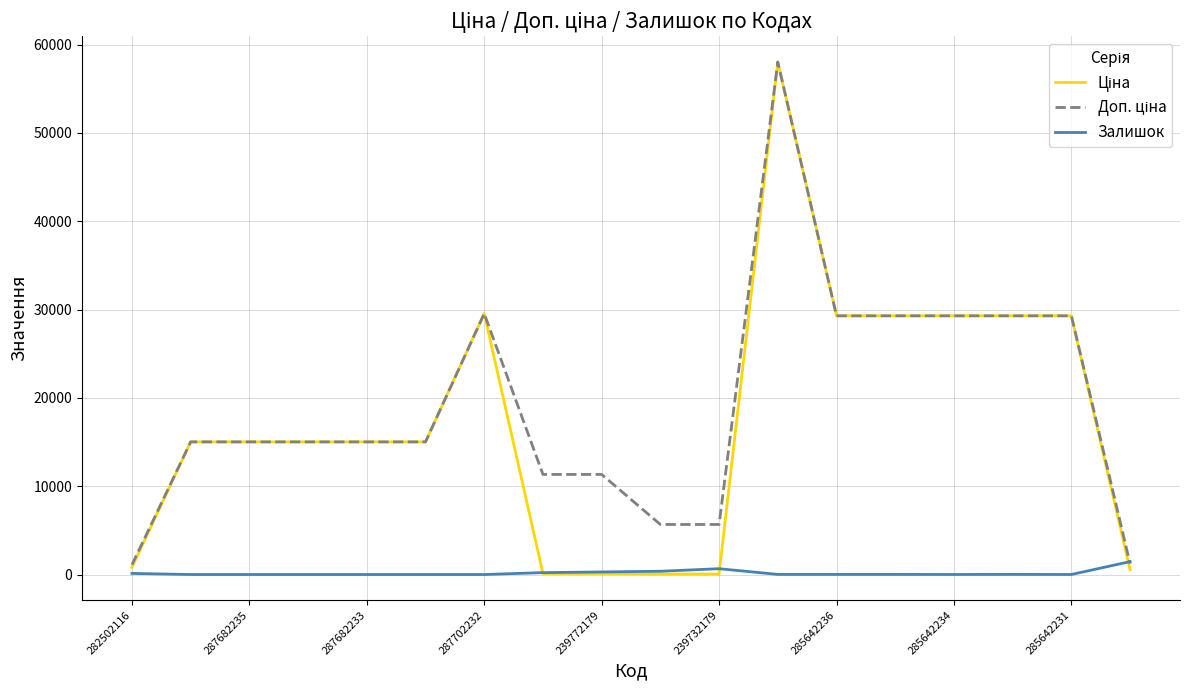

What is the maximum value shown in the chart?

58037.0